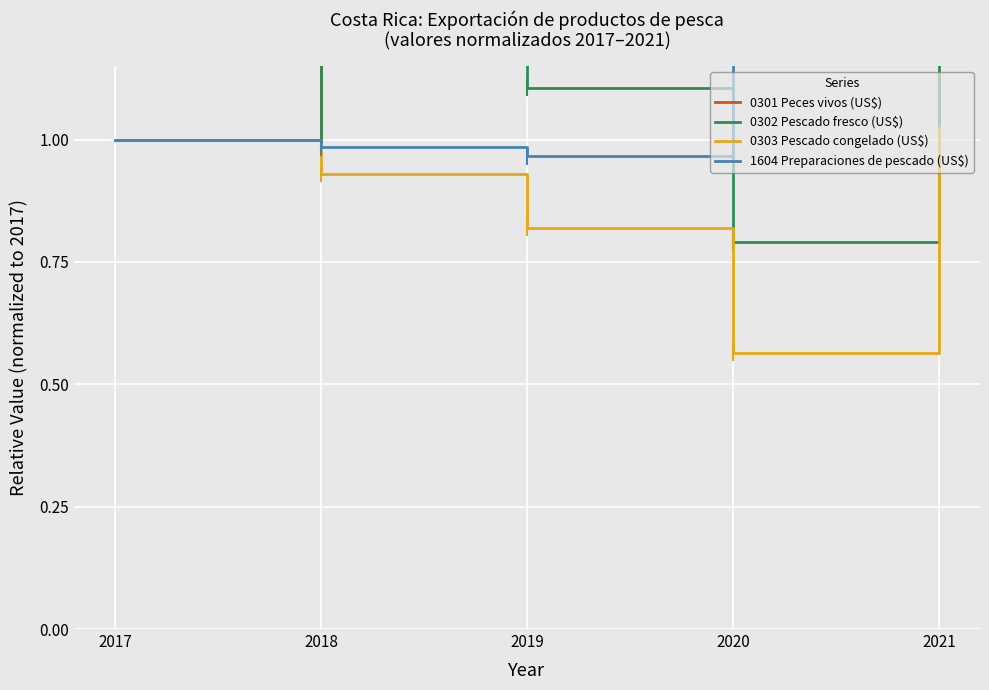

Which category has the highest value in the 1604 Preparaciones de pescado (US$) series?

2020